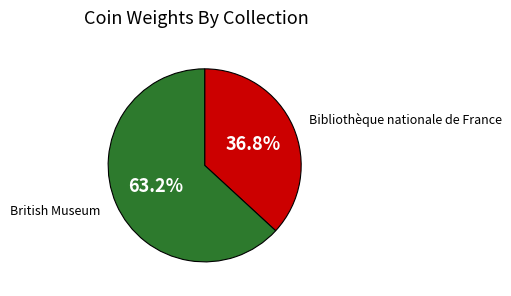

Which has a higher value, Bibliothèque nationale de France or British Museum?

British Museum